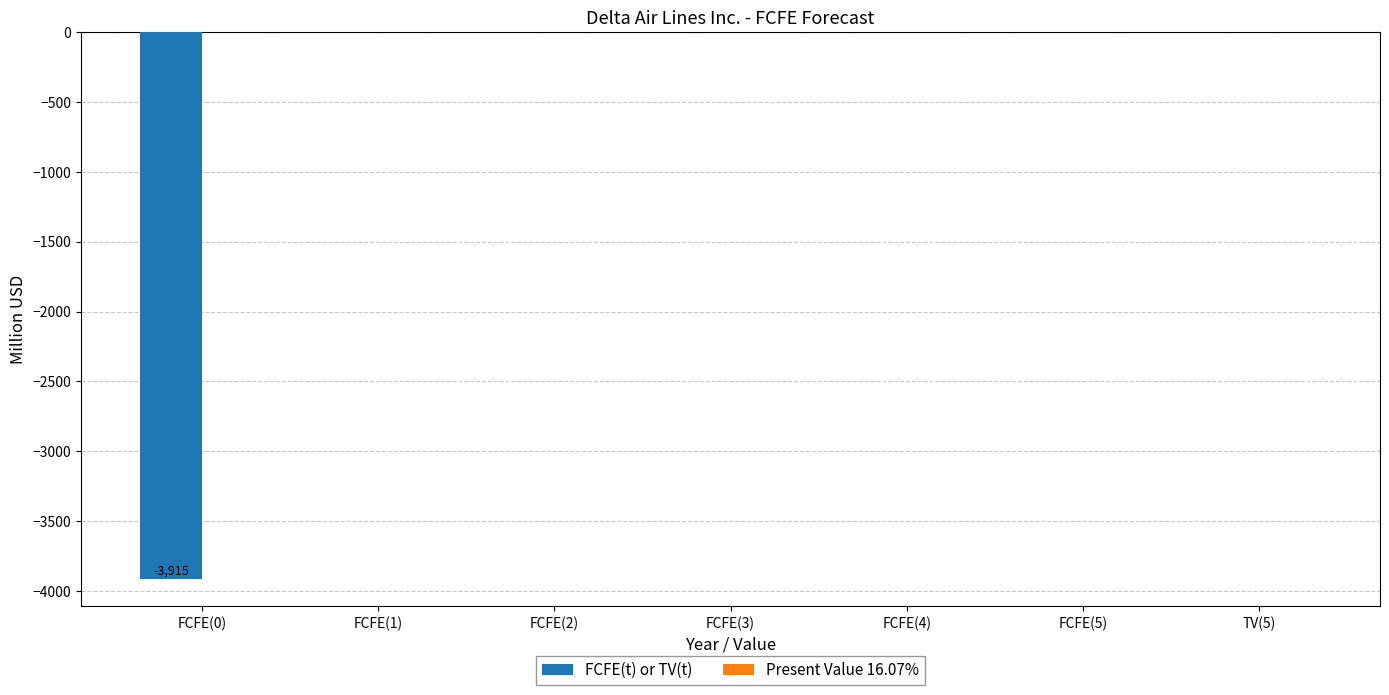

The value at FCFE(3) is 1653. True or false?

False